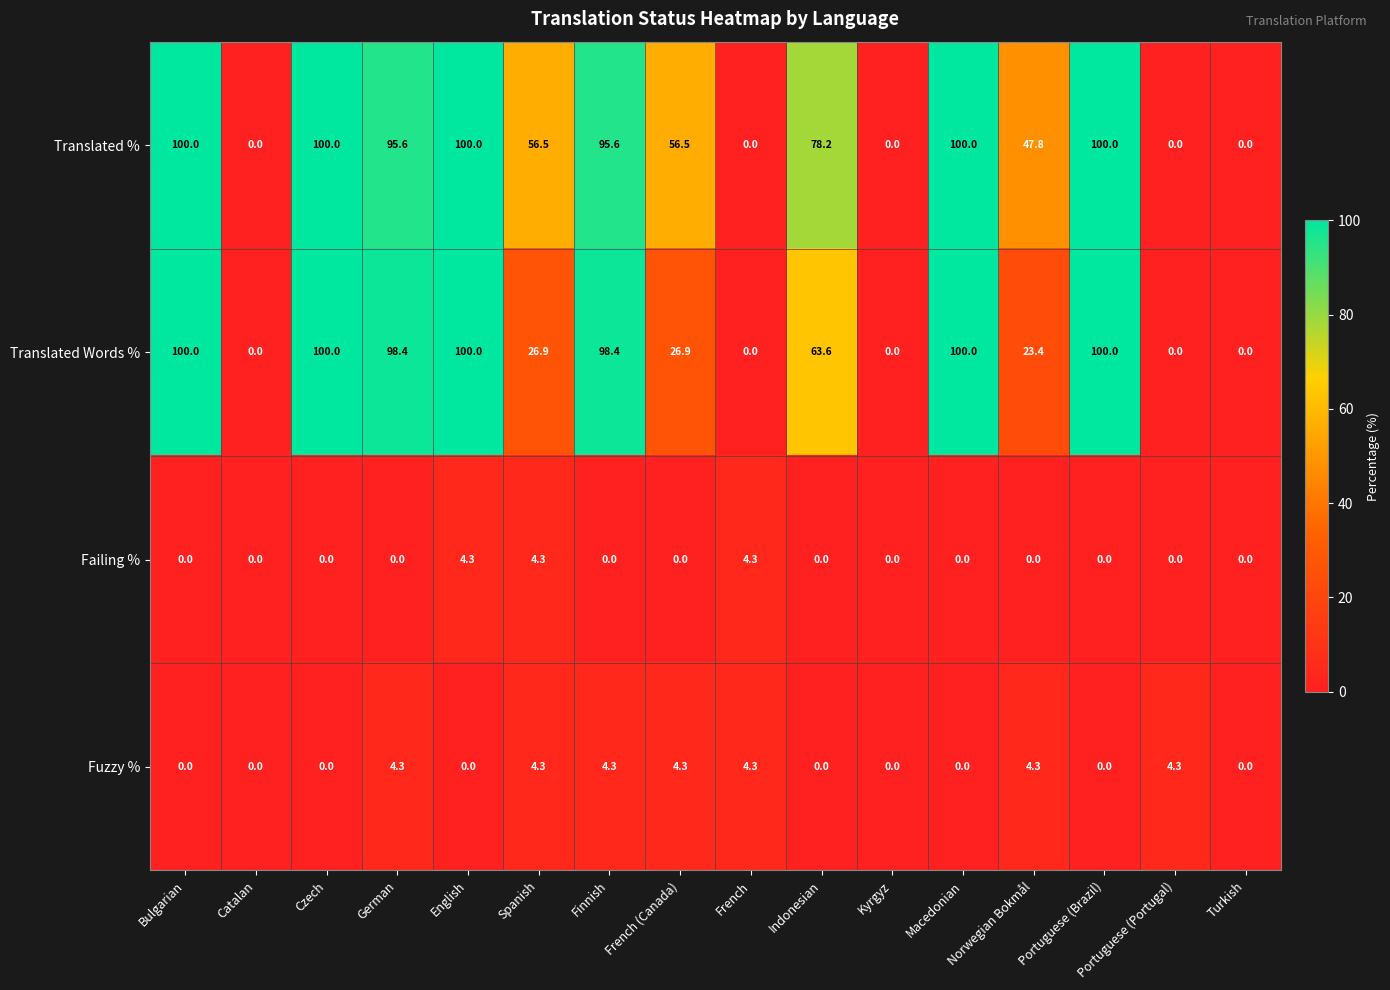

What is the difference between the highest and lowest values at Finnish?

98.4